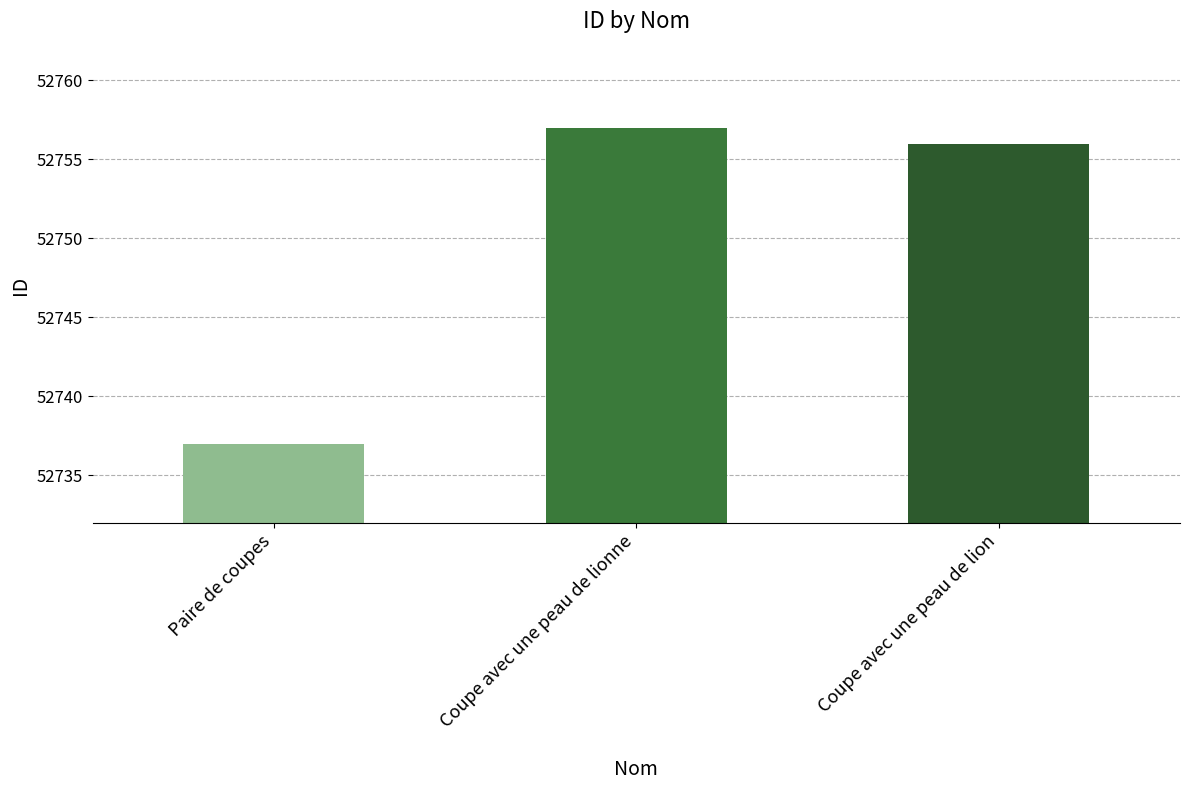

The chart shows a value of 94944 at Coupe avec une peau de lionne. True or false?

False